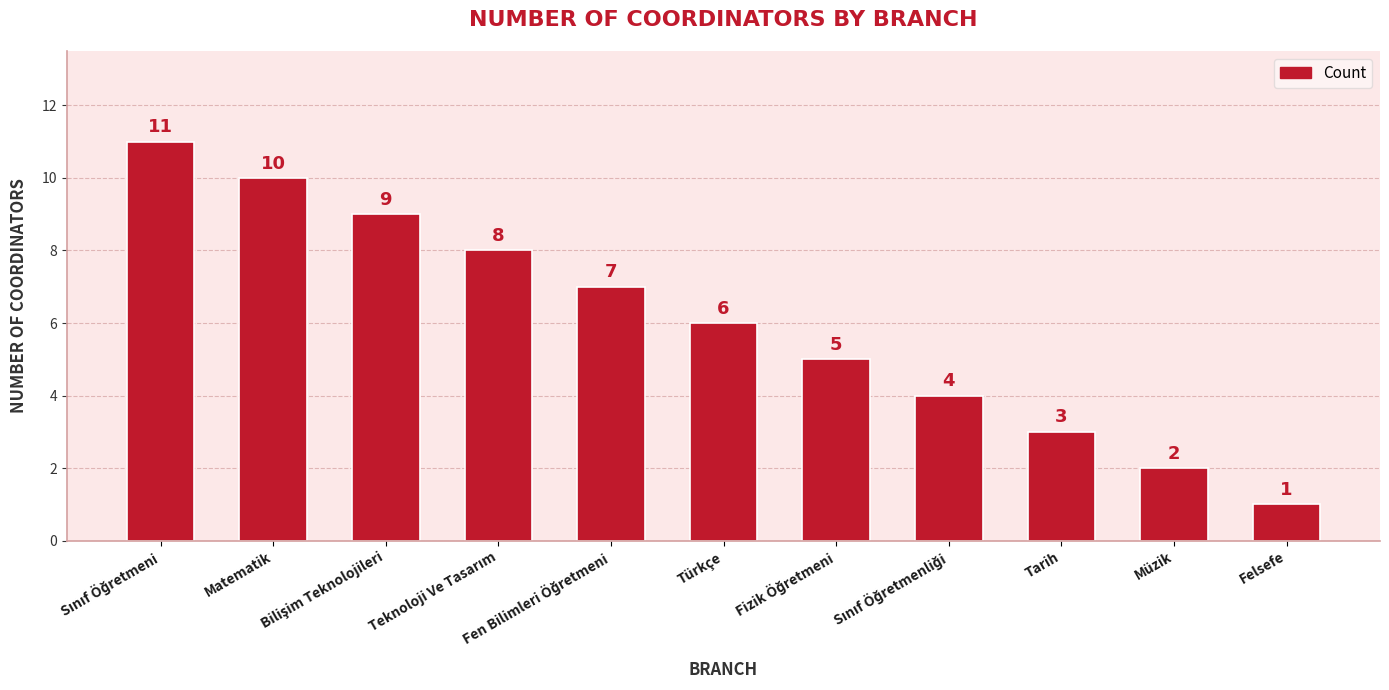

At which label is the value closest to 6?

Türkçe